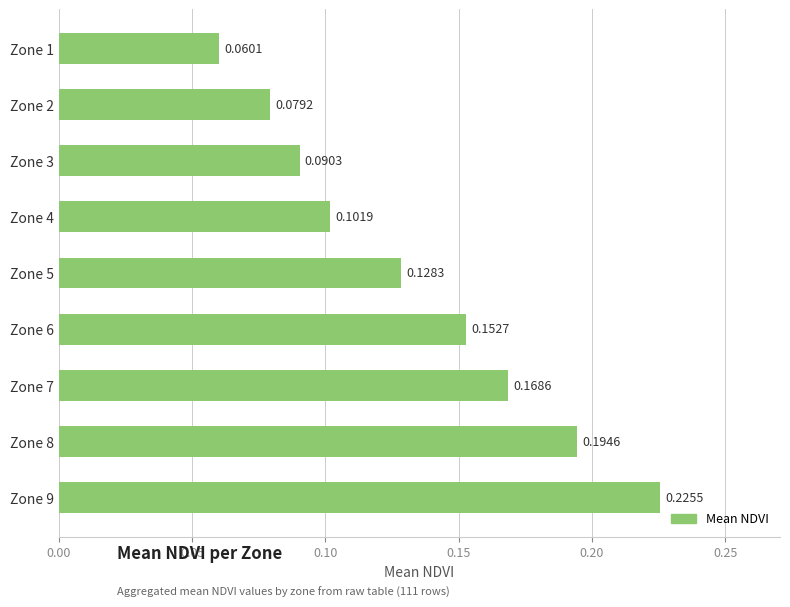

Which has a higher value, Zone 7 or Zone 1?

Zone 7